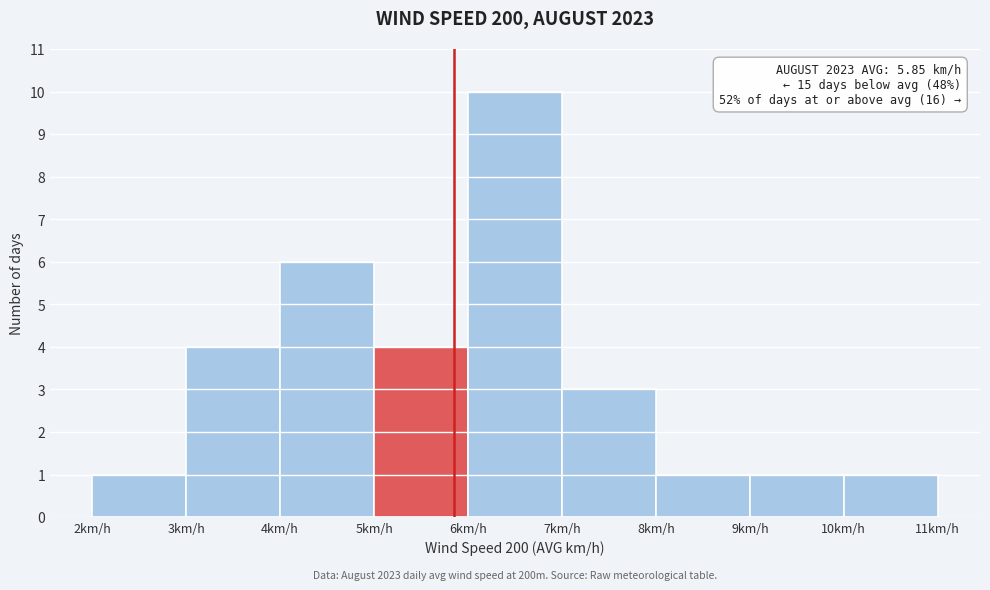

Over which range of the x-axis is the bar tallest?

6 to 7